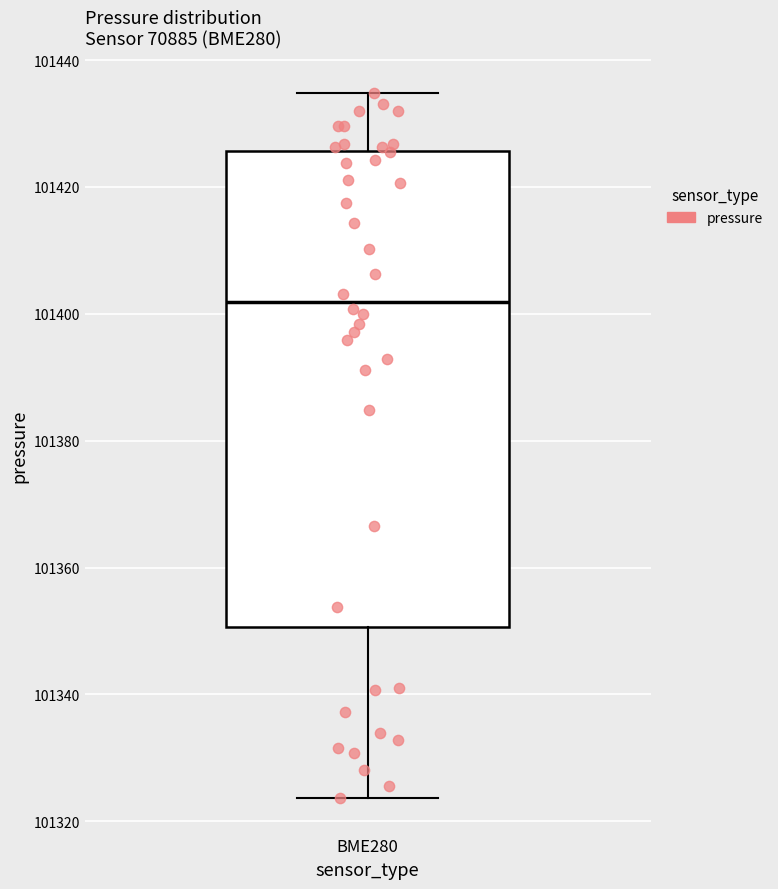

Read this box plot against the y-axis: the position of the median line, the range covered by the box, and the ends of both whiskers. The values are not printed on the chart, so give them approximately, as read against the axis.

median 101402, box 101350 to 101426, whiskers 101324 to 101434